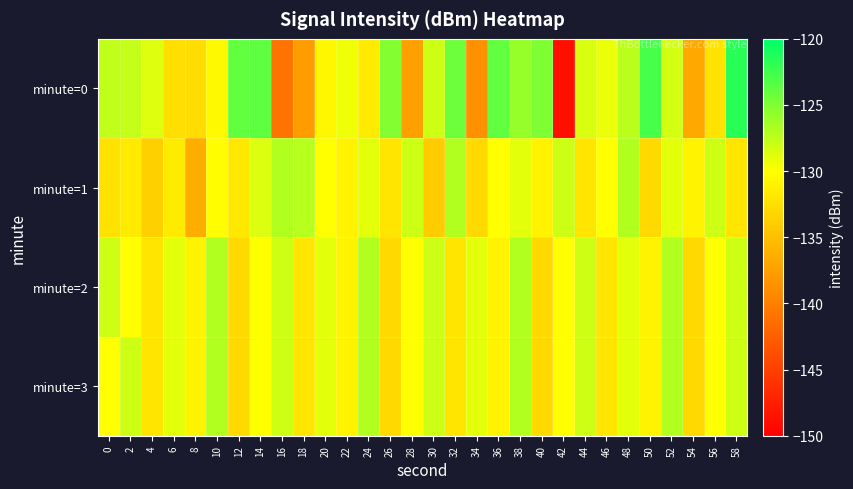

At which category is the sum across all series the highest?

38